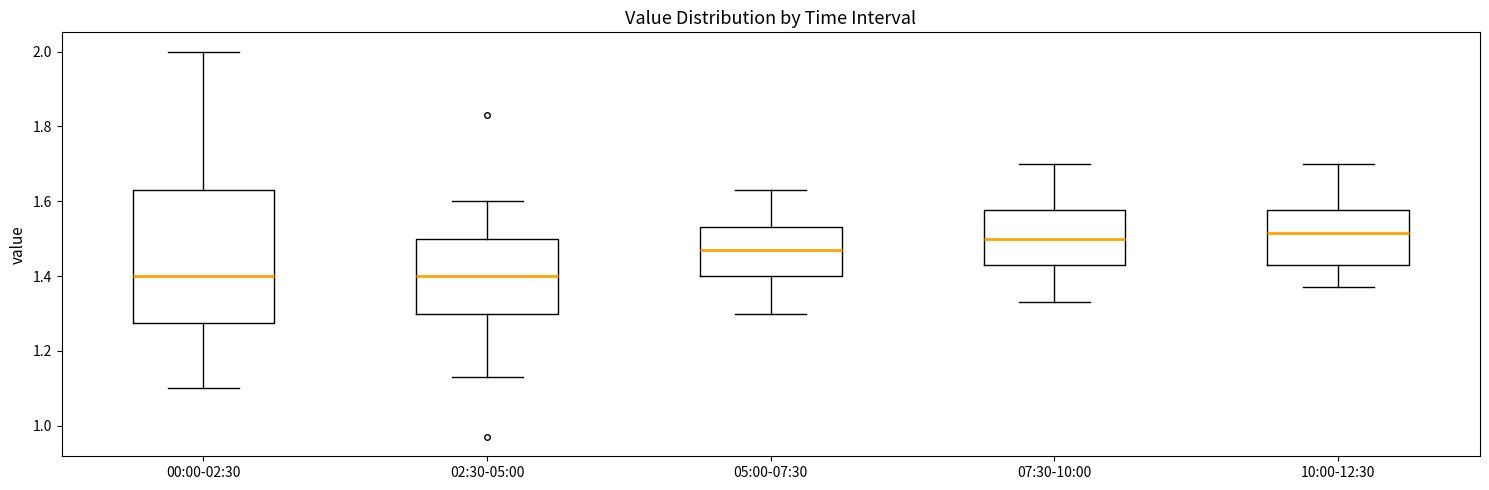

Which box is the tallest, from its lower edge to its upper edge?

00:00-02:30